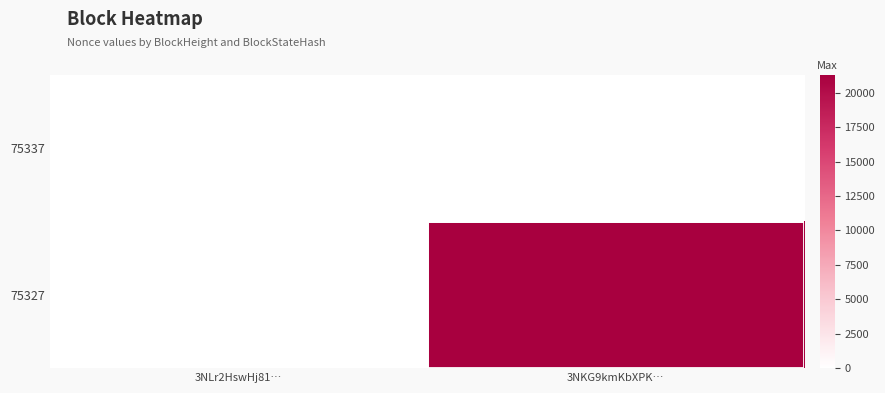

Reading left to right, transcribe all the data shown in this chart.

75337: 3NLr2HswHj81…=0	3NKG9kmKbXPK…=0
75327: 3NLr2HswHj81…=0	3NKG9kmKbXPK…=21315